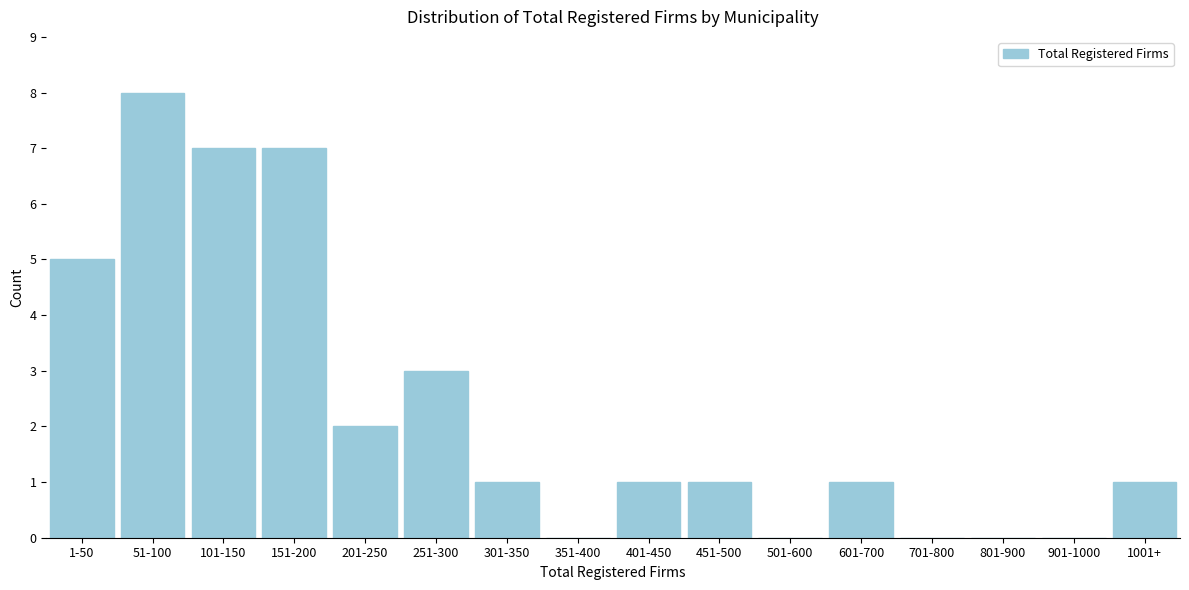

Reading right to left, transcribe all the data shown in this chart.

1001+=1	901-1000=0	801-900=0	701-800=0	601-700=1	501-600=0	451-500=1	401-450=1	351-400=0	301-350=1	251-300=3	201-250=2	151-200=7	101-150=7	51-100=8	1-50=5